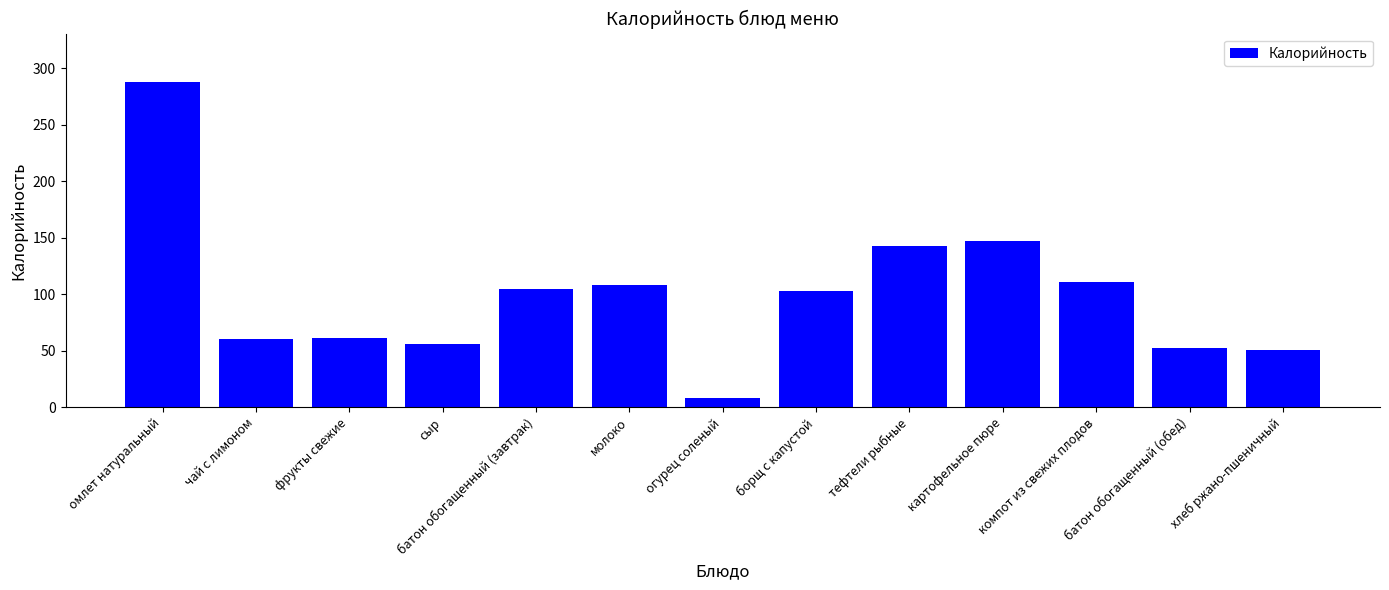

What is the label of the 1st bar from the left?

омлет натуральный